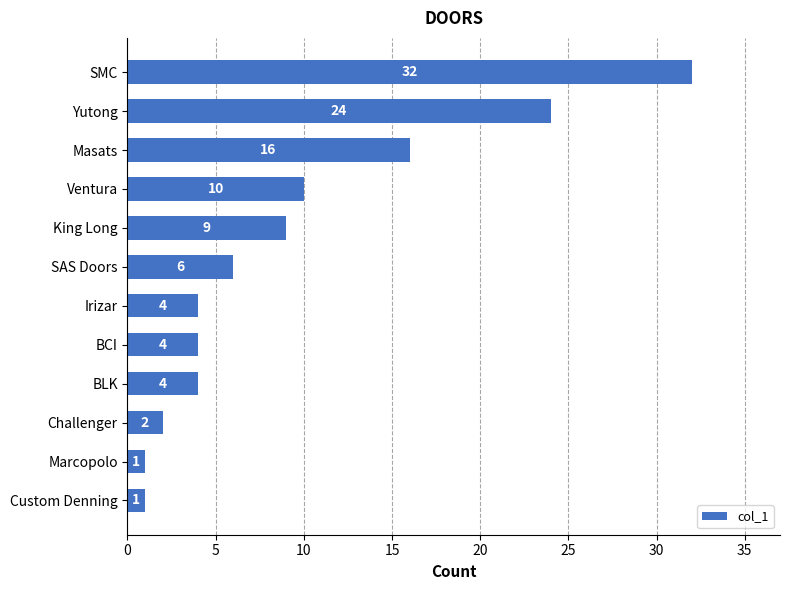

What position from the top is Irizar?

7